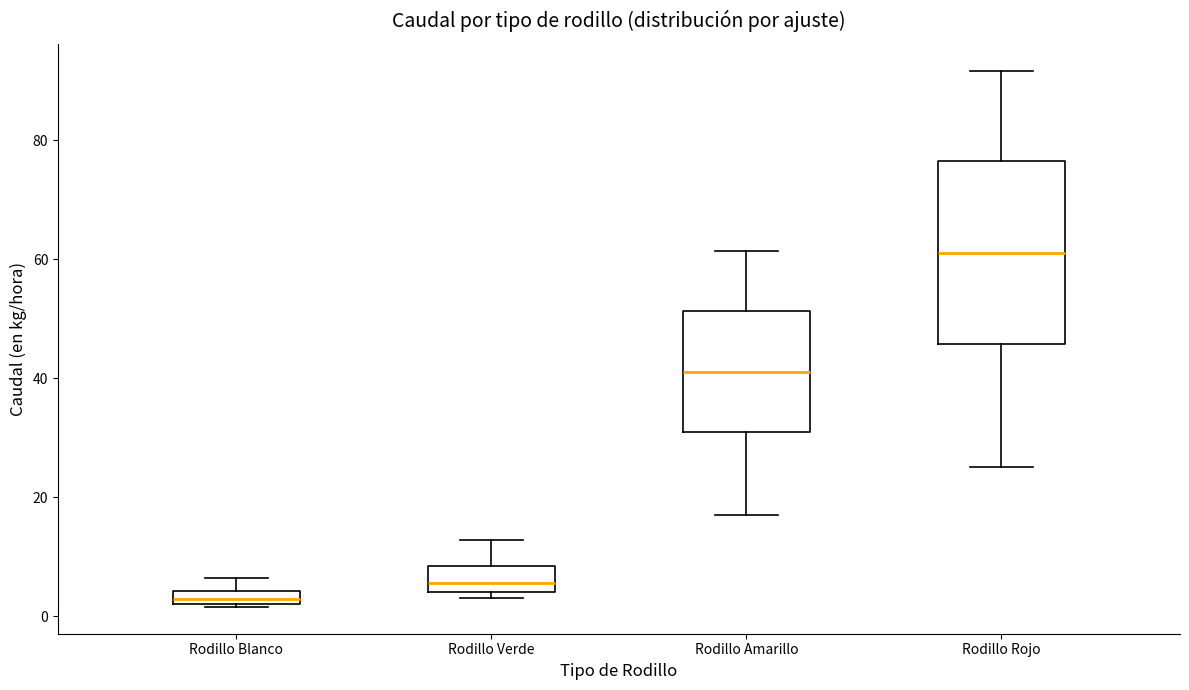

Which box's median line is the lowest?

Rodillo Blanco